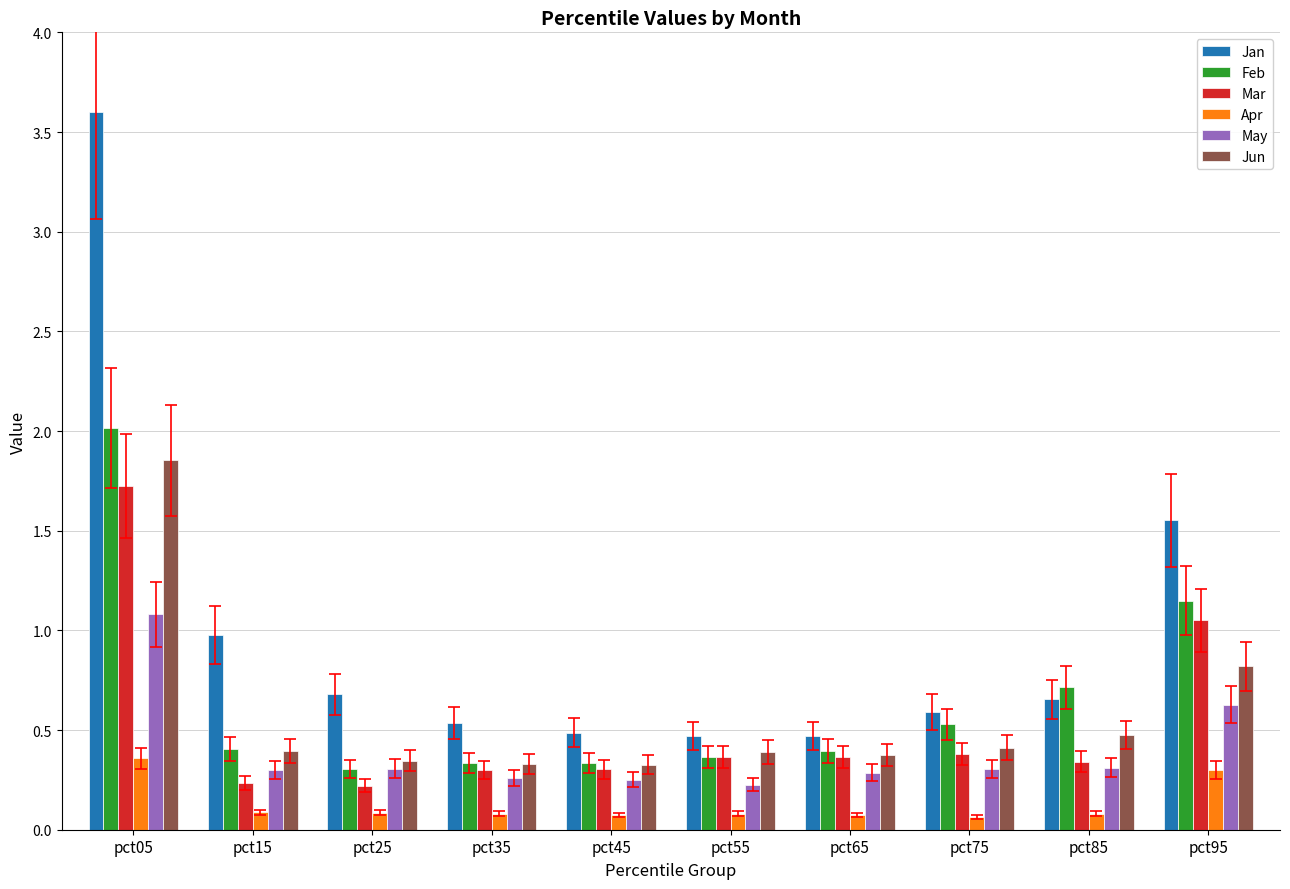

How many categories are shown in the chart?

10